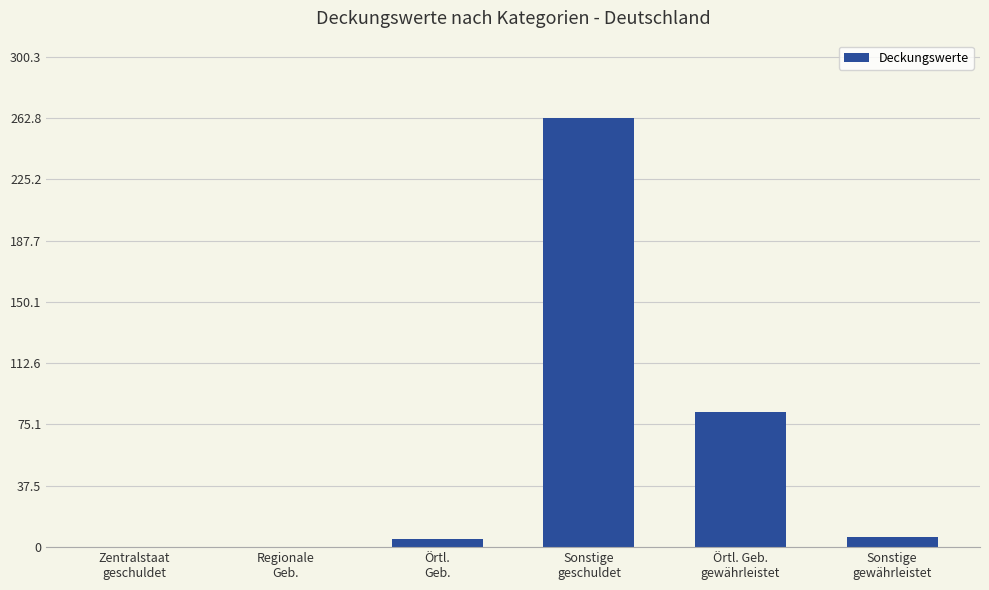

Between Sonstige
geschuldet and Sonstige
gewährleistet, which is larger?

Sonstige
geschuldet